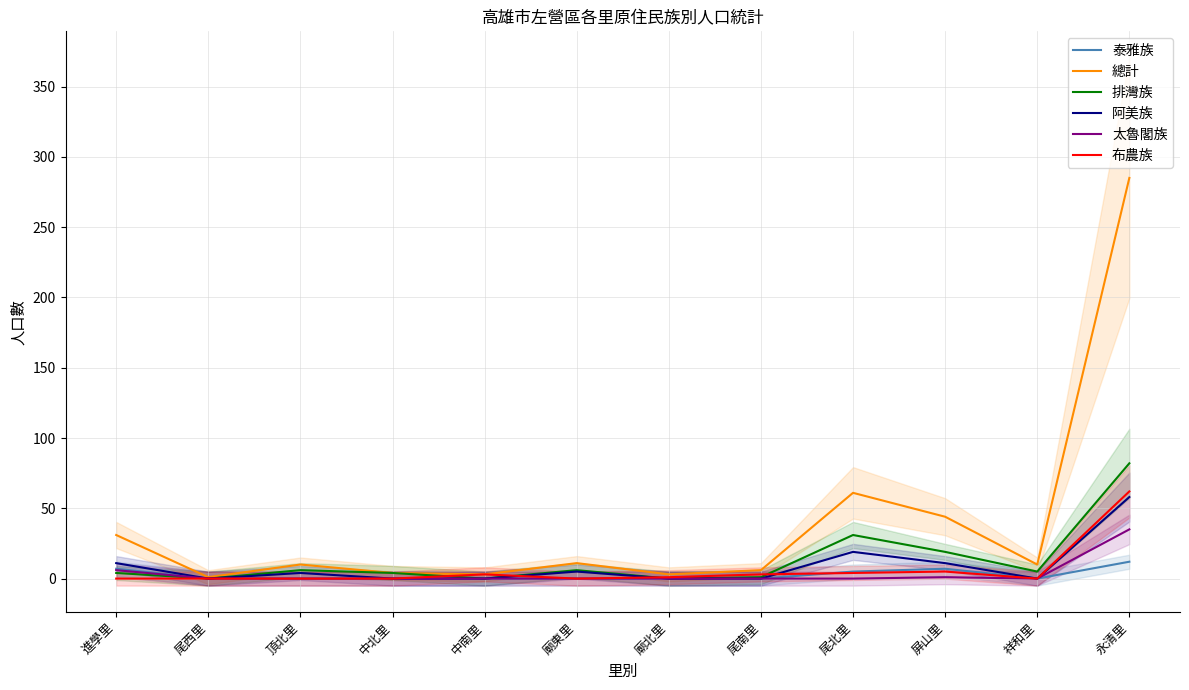

Reading right to left, list all the values displayed in this chart.

泰雅族: 12	0	7	5	0	0	0	0	0	0	0	7
總計: 285	10	44	61	6	3	11	3	4	10	1	31
排灣族: 82	5	19	31	1	0	6	0	4	6	0	4
阿美族: 58	0	11	19	0	0	5	0	0	4	0	11
太魯閣族: 35	0	1	0	0	0	0	0	0	0	0	6
布農族: 62	0	5	4	3	1	0	3	0	0	0	0